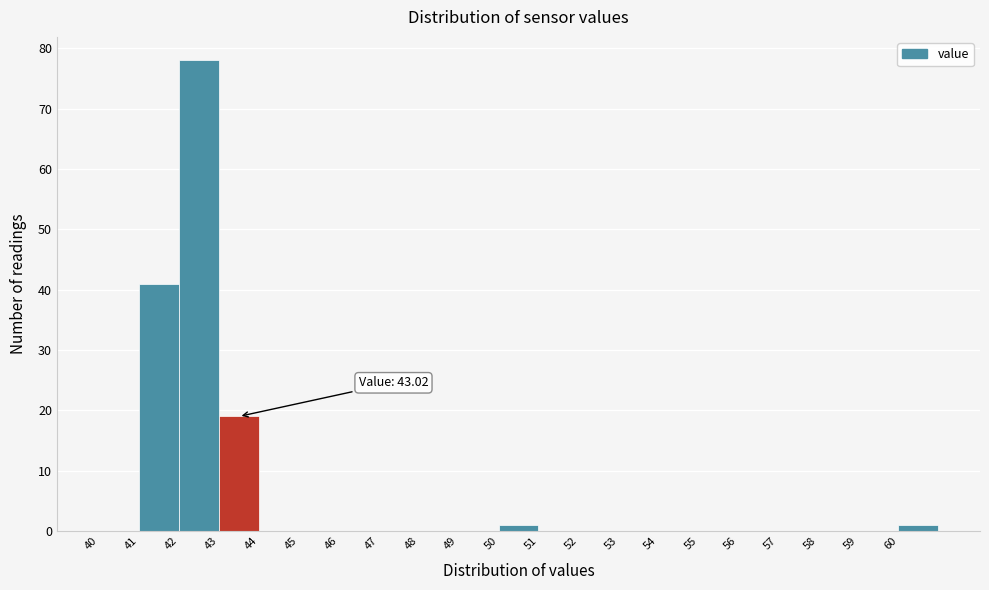

Which range on the x-axis has the tallest bar?

42 to 43